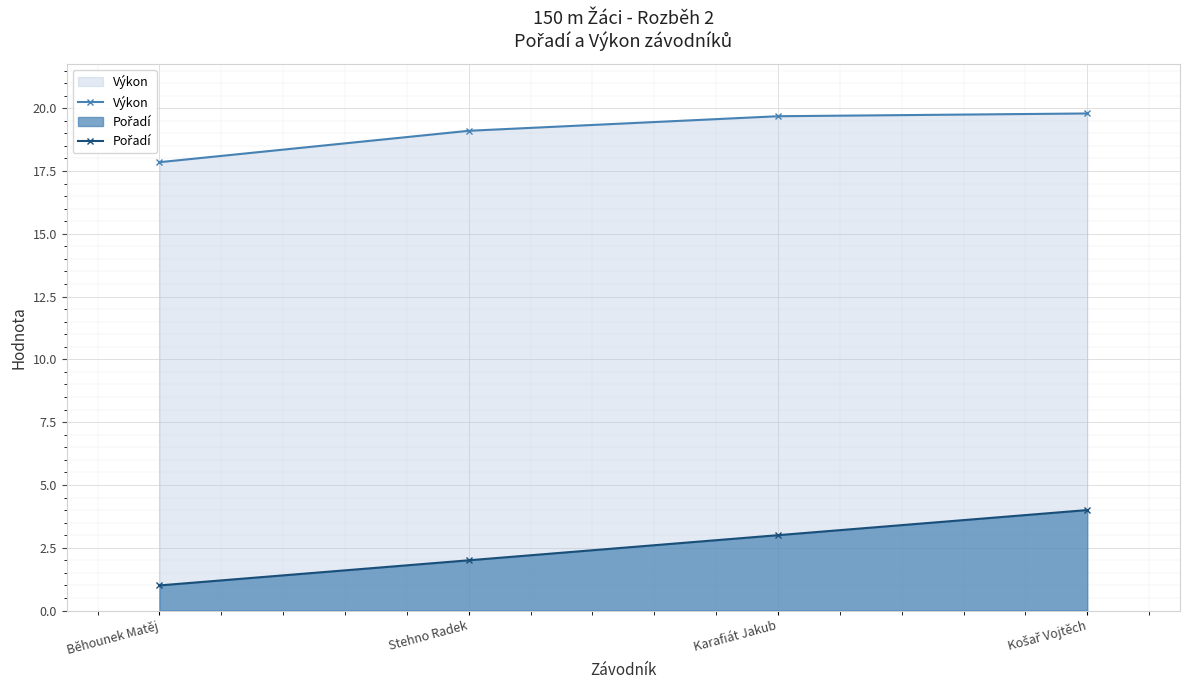

List the labels in order of Výkon value, smallest first.

Běhounek Matěj, Stehno Radek, Karafiát Jakub, Košař Vojtěch